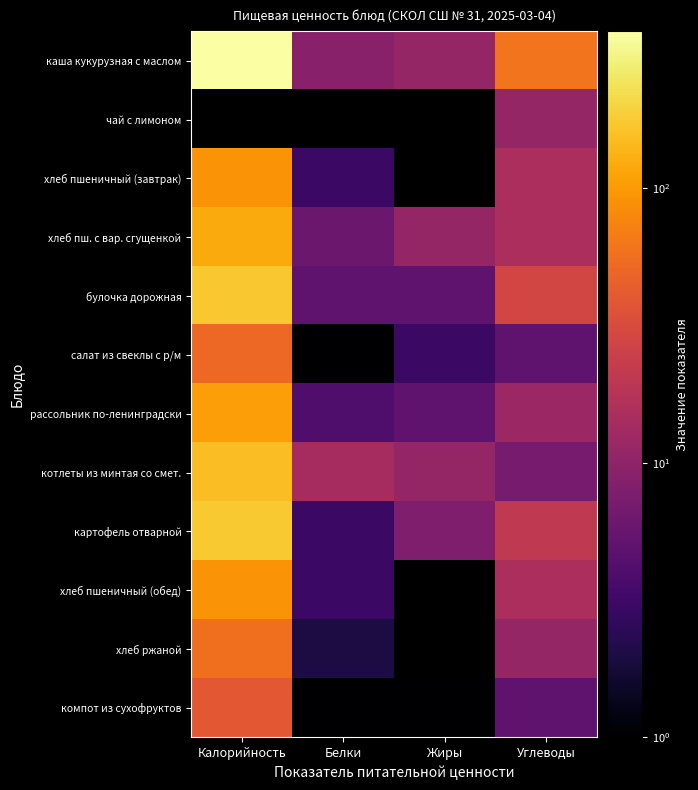

What is the maximum value for хлеб пшеничный (завтрак)?

92.0